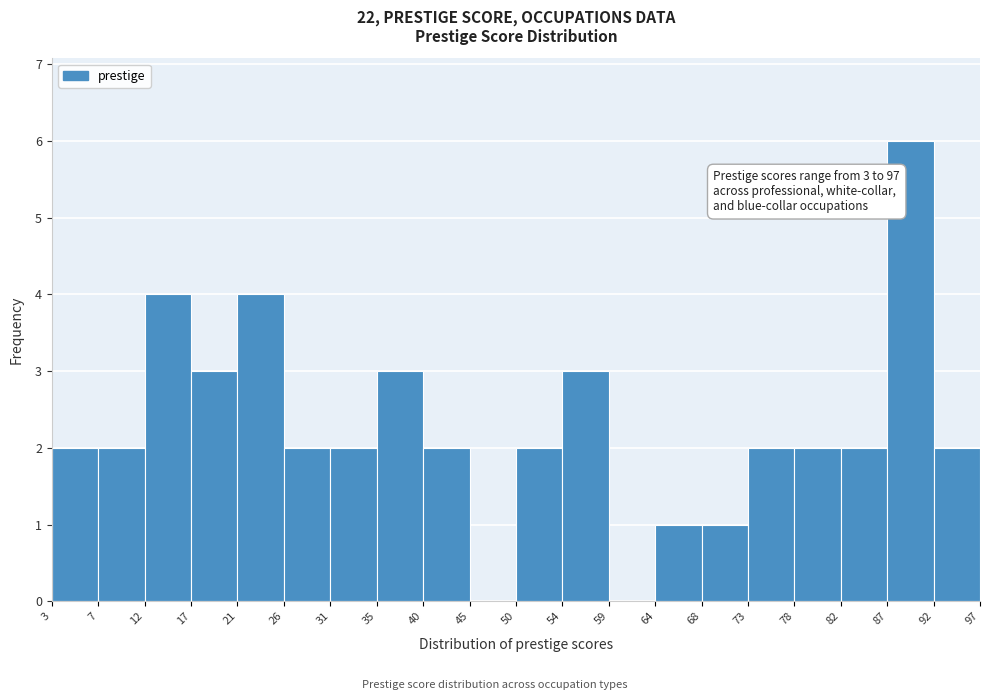

Which range on the x-axis has the tallest bar?

87 to 92